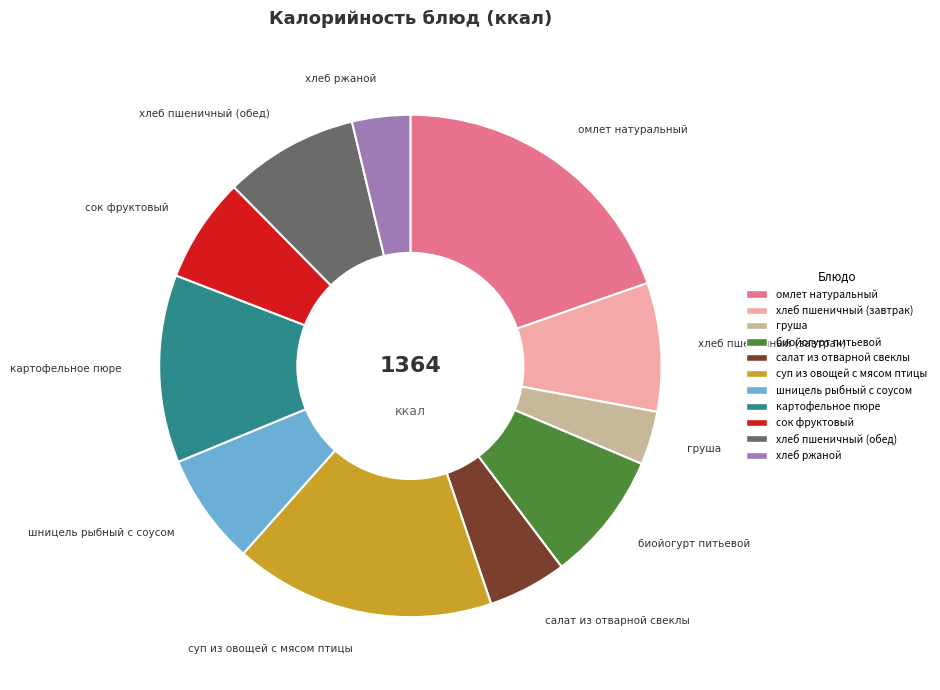

How many slices are in this pie chart?

11